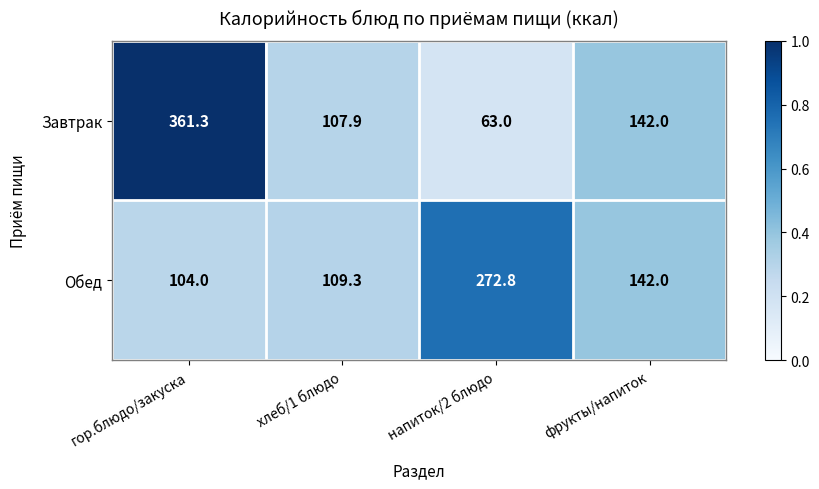

Reading left to right, extract all data points from this chart.

Завтрак: гор.блюдо/закуска=361.3	хлеб/1 блюдо=107.9	напиток/2 блюдо=63.0	фрукты/напиток=142.0
Обед: гор.блюдо/закуска=104.0	хлеб/1 блюдо=109.3	напиток/2 блюдо=272.8	фрукты/напиток=142.0